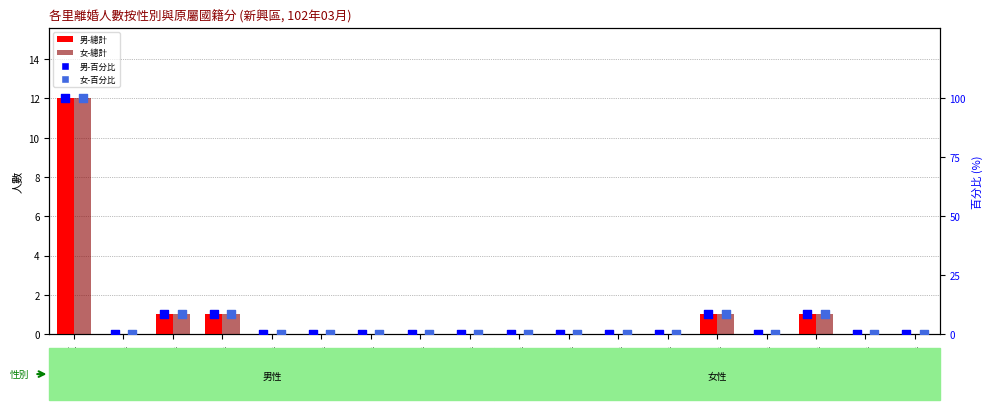

Which series has the widest spread of Y values?

男-百分比